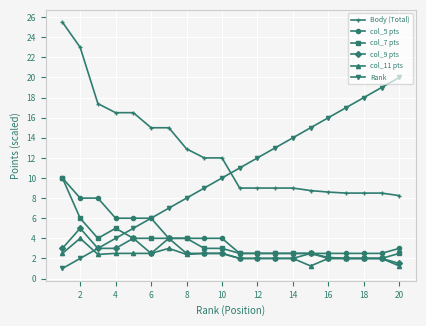

What is the minimum value for col_5 pts?

2.5